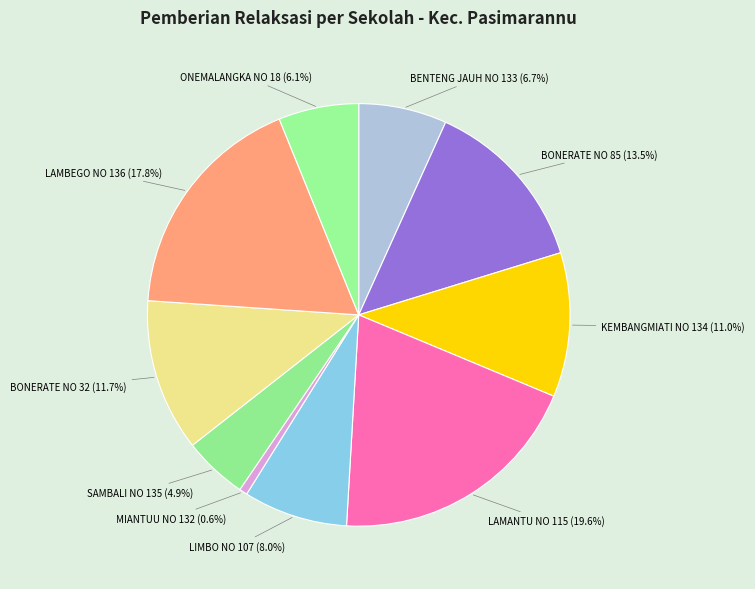

How many segments does this pie chart have?

10